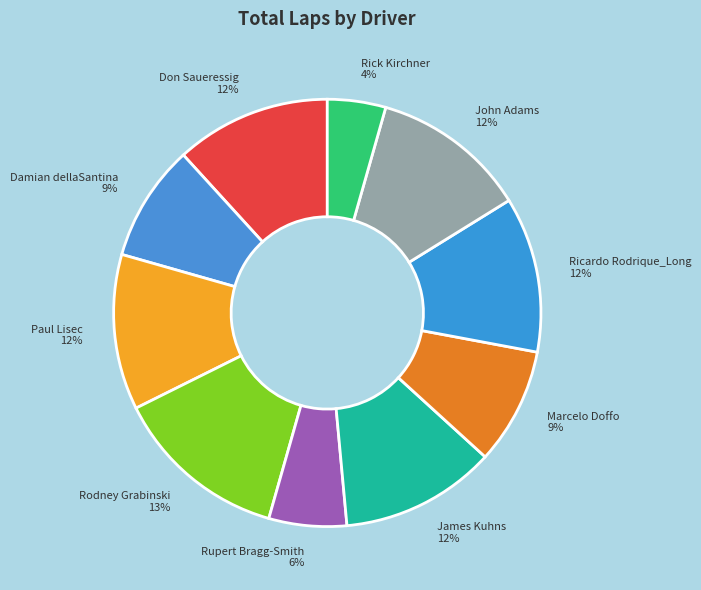

How many slices are in this pie chart?

10